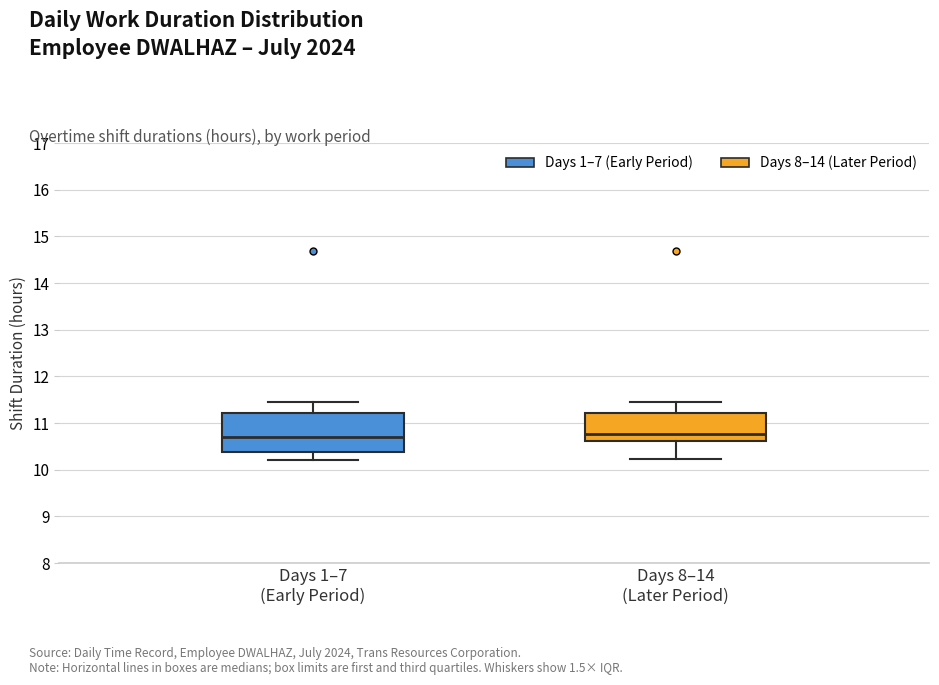

Where does the median line of the box for Days 8–14 (Later Period) sit on the y-axis? The values are not printed on the chart, so give them approximately, as read against the axis.

10.8